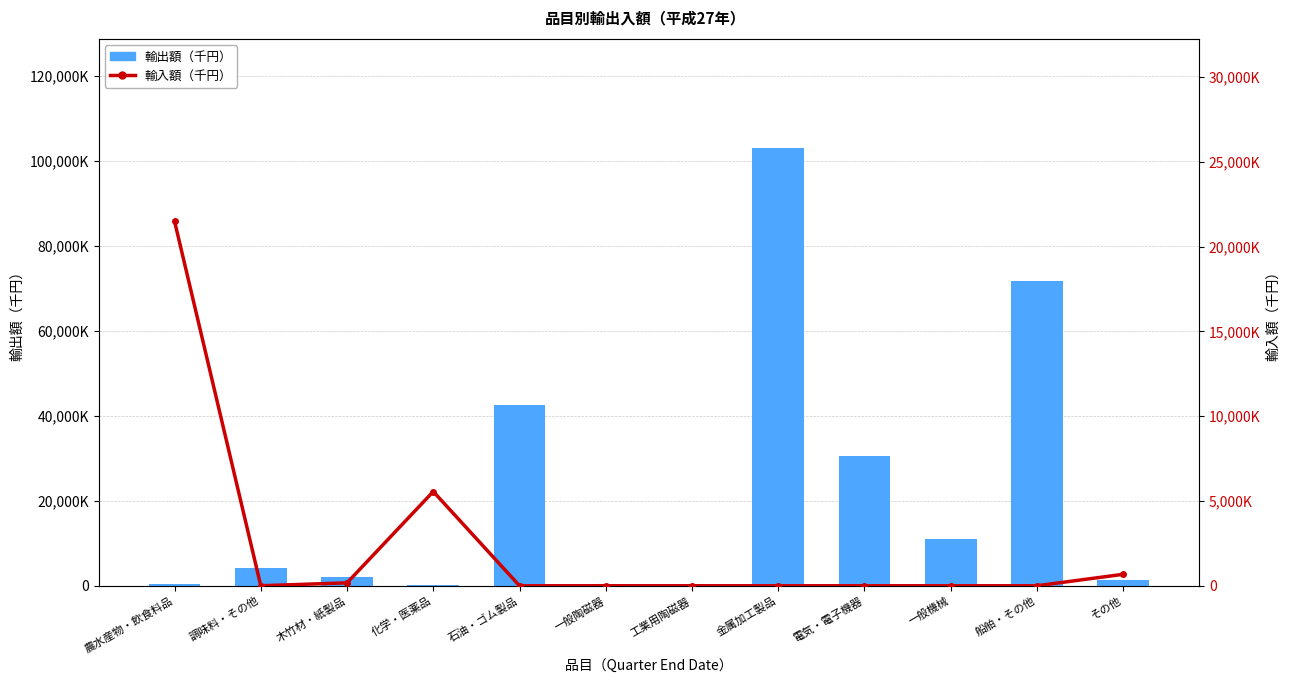

The value of 輸出額（千円） at 一般機械 is 16490320. True or false?

False